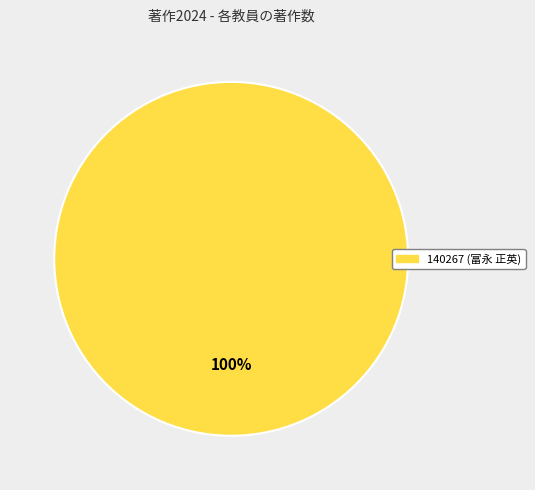

Is there any slice that represents more than half of the pie?

Yes